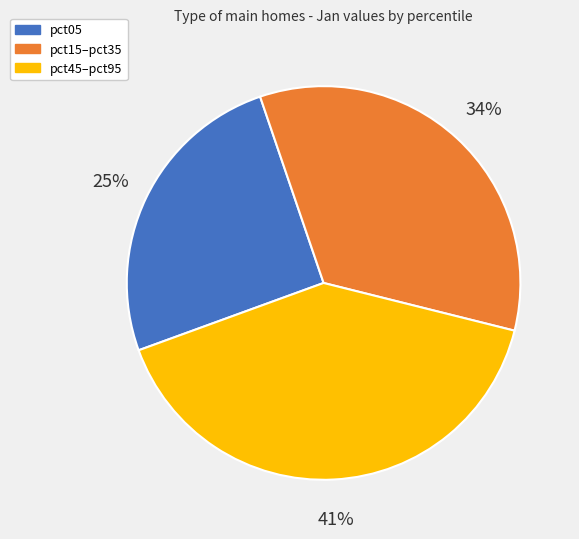

To the nearest percent, what is the average slice percentage?

33%